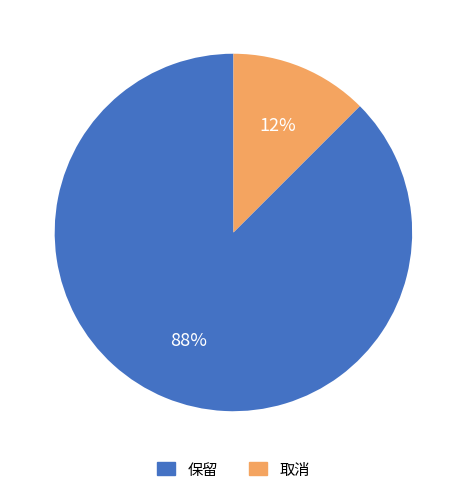

Is there a majority slice in this chart?

Yes